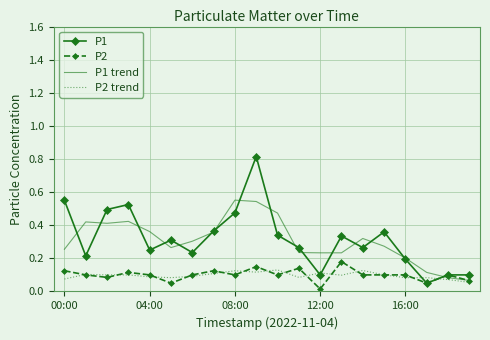

Count the number of categories in the chart.

20